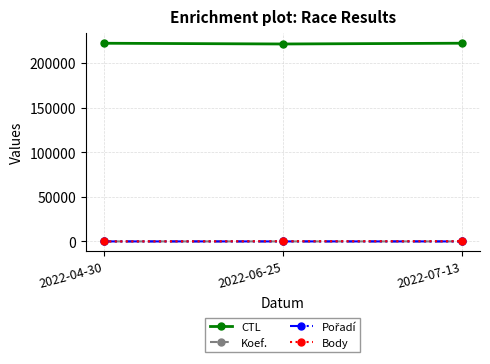

What is the maximum value shown in the chart?

222174